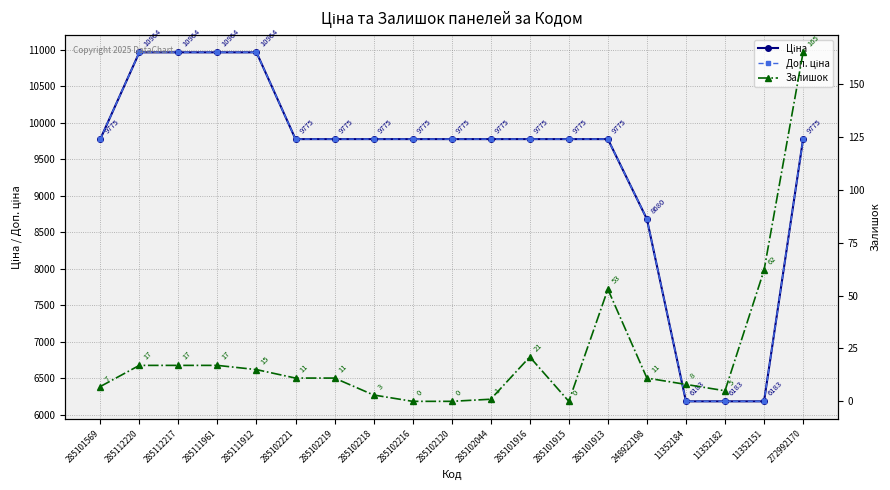

At how many categories does at least one series exceed 278?

19